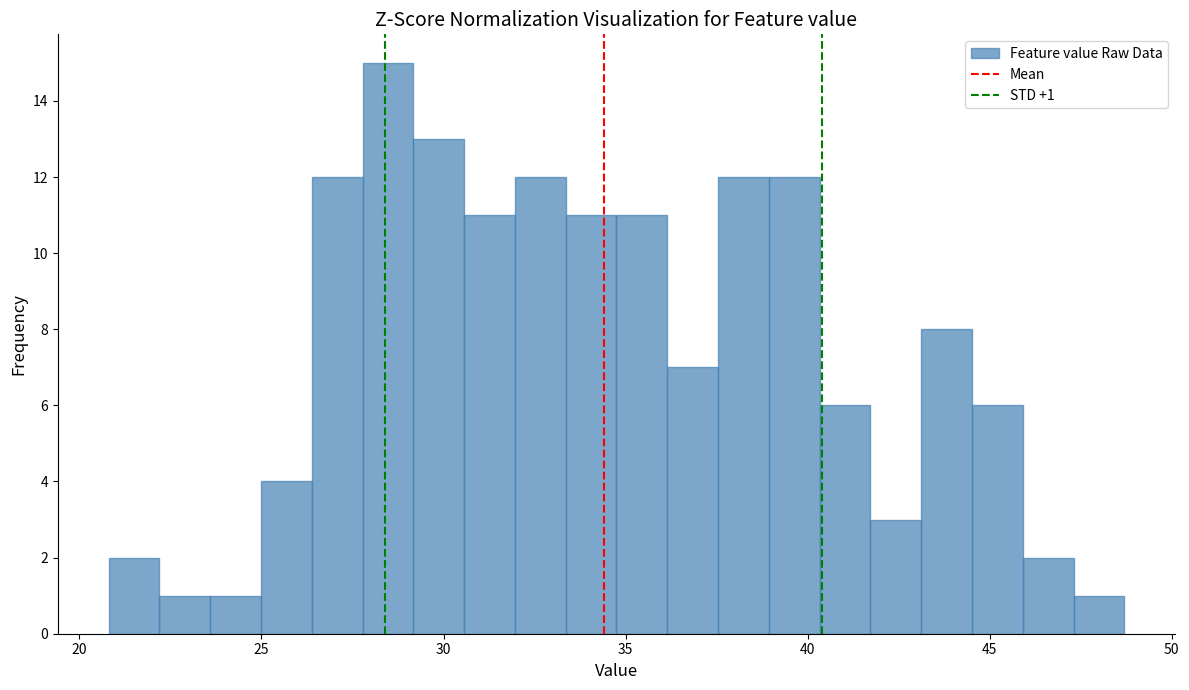

Around what value on the x-axis is the tallest bar? Give the approximate position of its centre, as read against the axis.

28.5